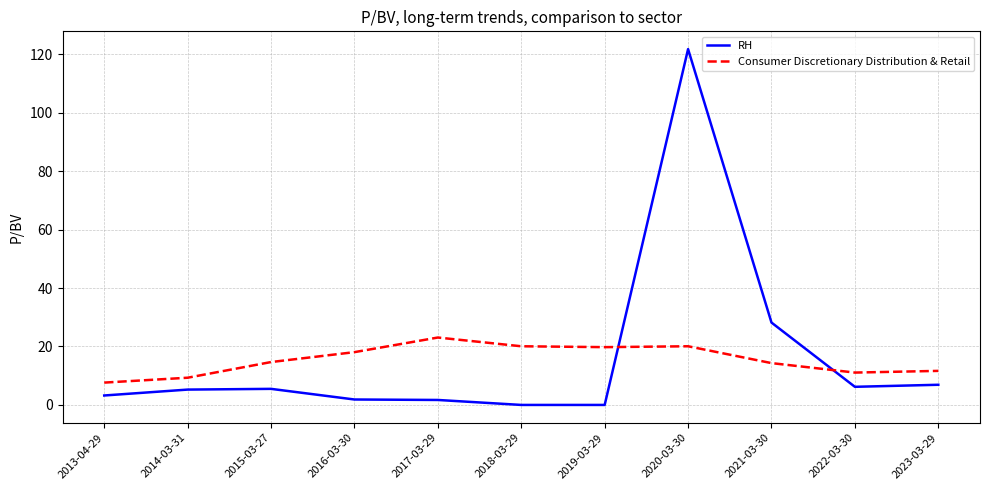

List the series in order of their peak value, highest first.

RH, Consumer Discretionary Distribution & Retail